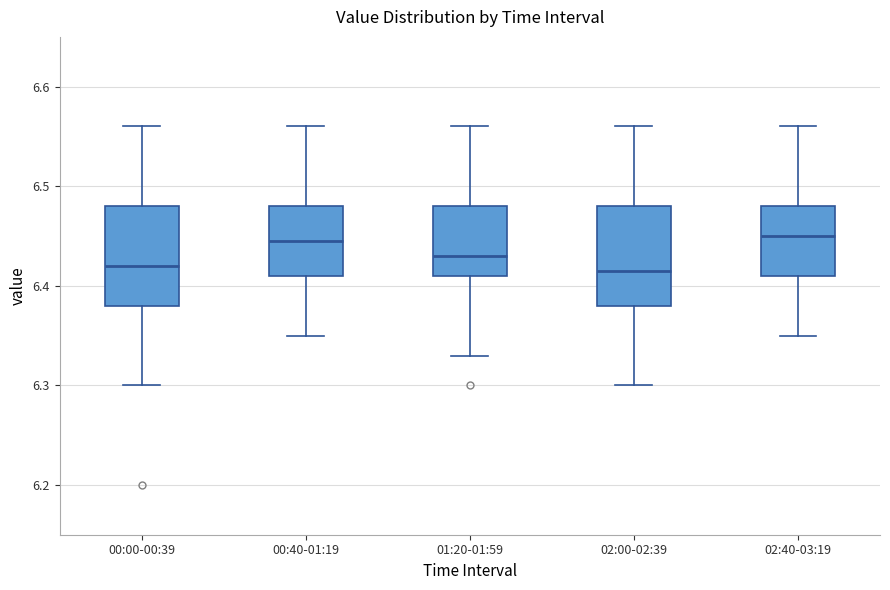

Reading left to right, read every box against the y-axis: the position of its median line, the range the box covers, and the ends of its whiskers. The values are not printed on the chart, so give them approximately, as read against the axis.

00:00-00:39: median 6.42, box 6.38 to 6.48, whiskers 6.30 to 6.56
00:40-01:19: median 6.45, box 6.41 to 6.48, whiskers 6.35 to 6.56
01:20-01:59: median 6.43, box 6.41 to 6.48, whiskers 6.33 to 6.56
02:00-02:39: median 6.42, box 6.38 to 6.48, whiskers 6.30 to 6.56
02:40-03:19: median 6.45, box 6.41 to 6.48, whiskers 6.35 to 6.56